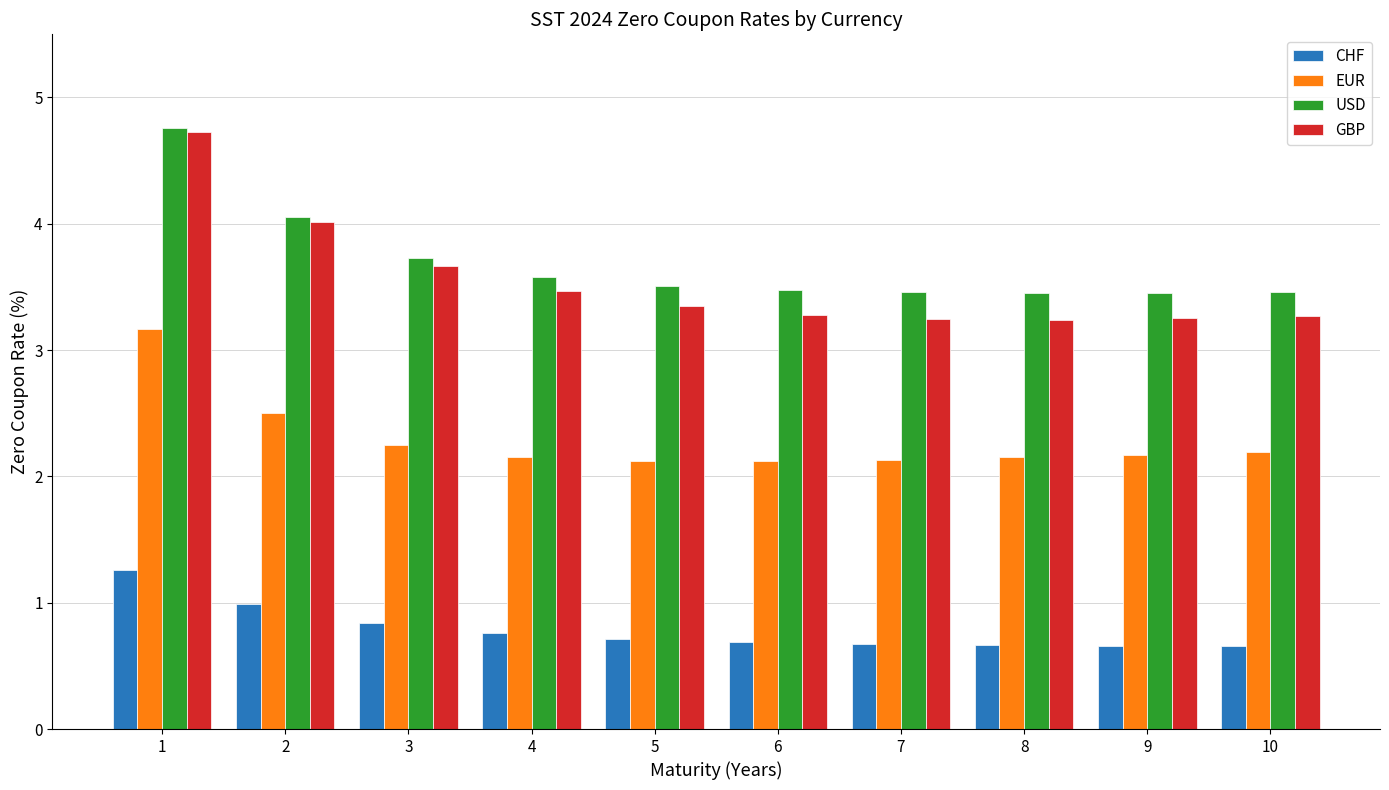

What is the highest value of the CHF series?

1.3